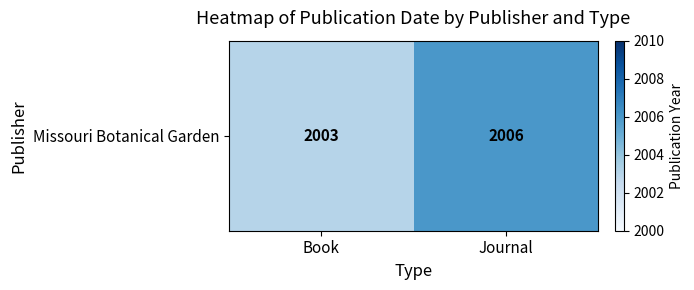

What is the difference between the values at Journal and Book?

3